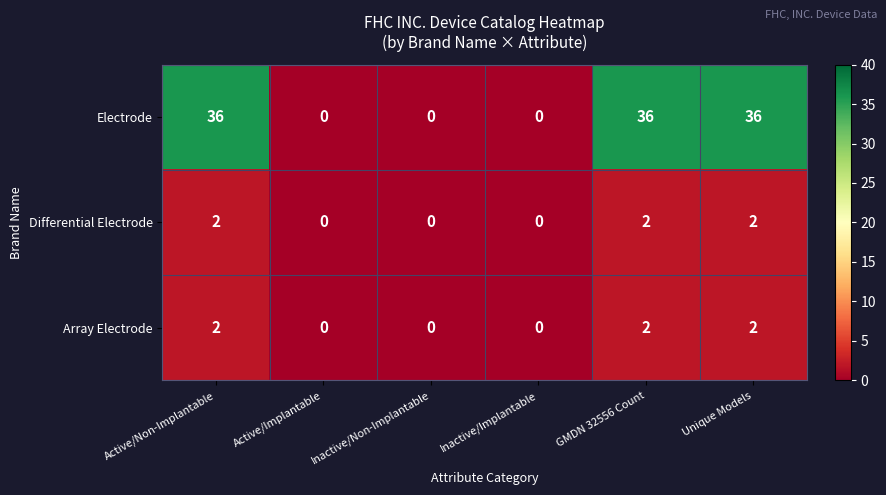

Which series has the widest spread of values?

Electrode